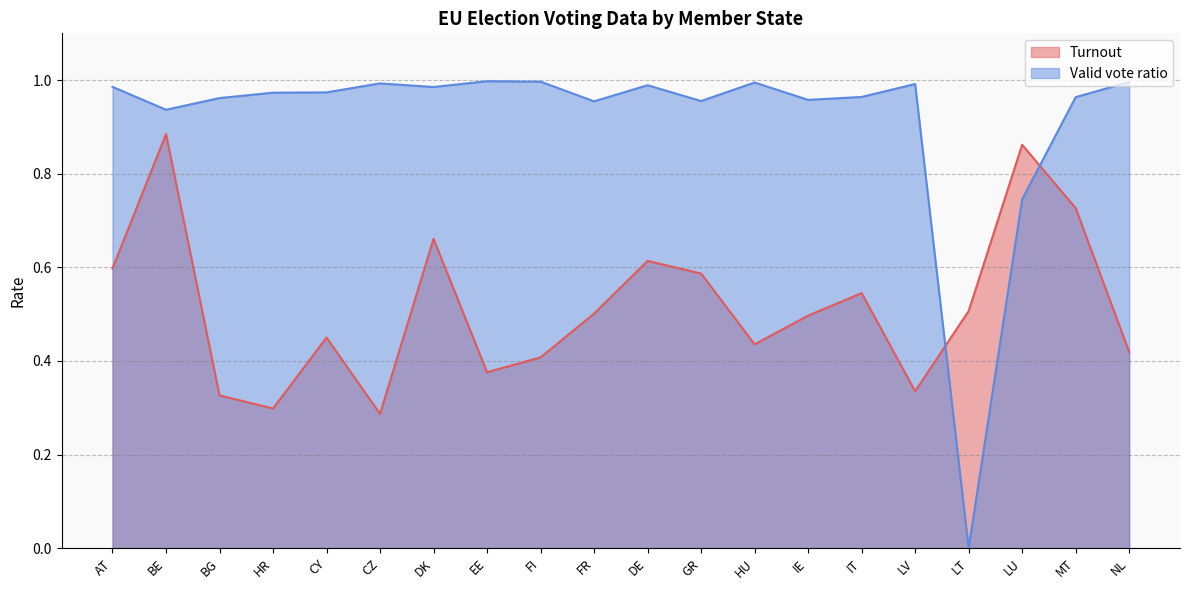

In Turnout, how many points are lower than both neighbors (excluding endpoints)?

5